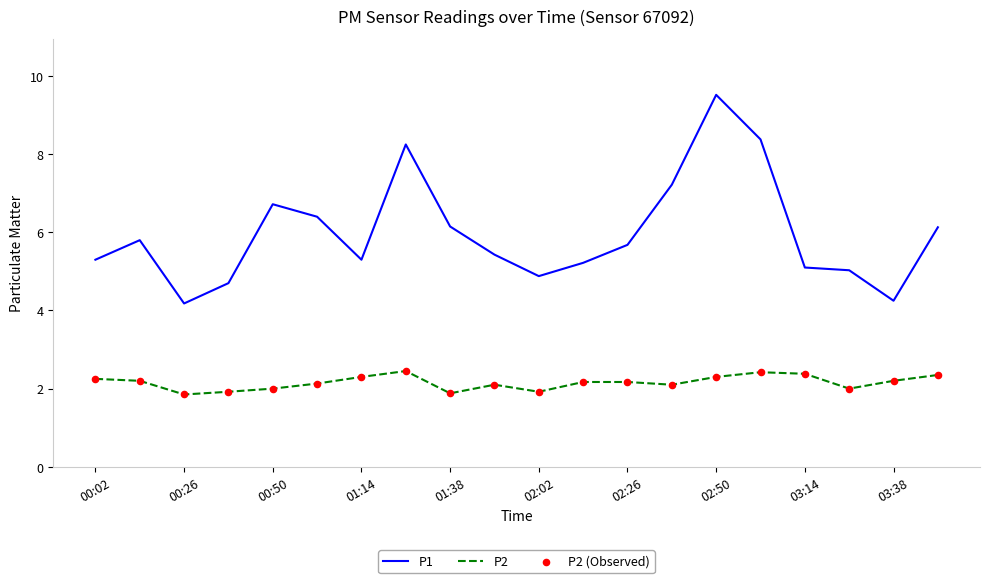

Which series has the widest spread of values?

P1